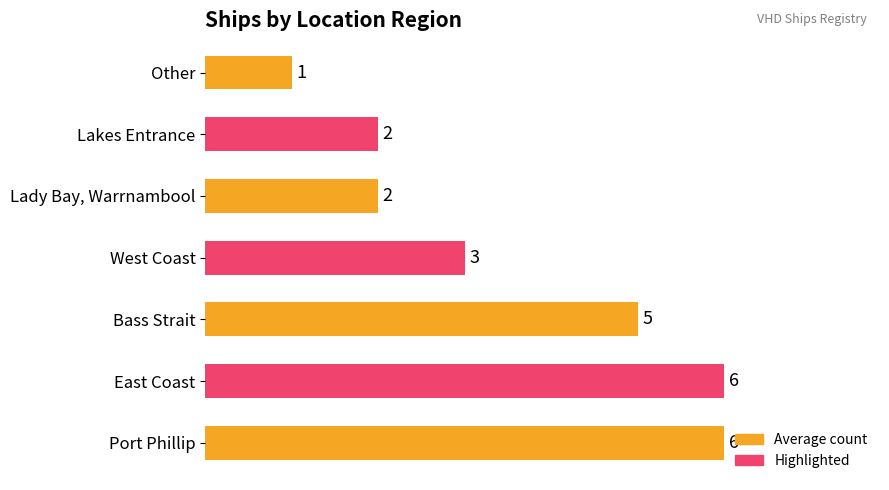

What is the difference between the second highest and second lowest values?

4